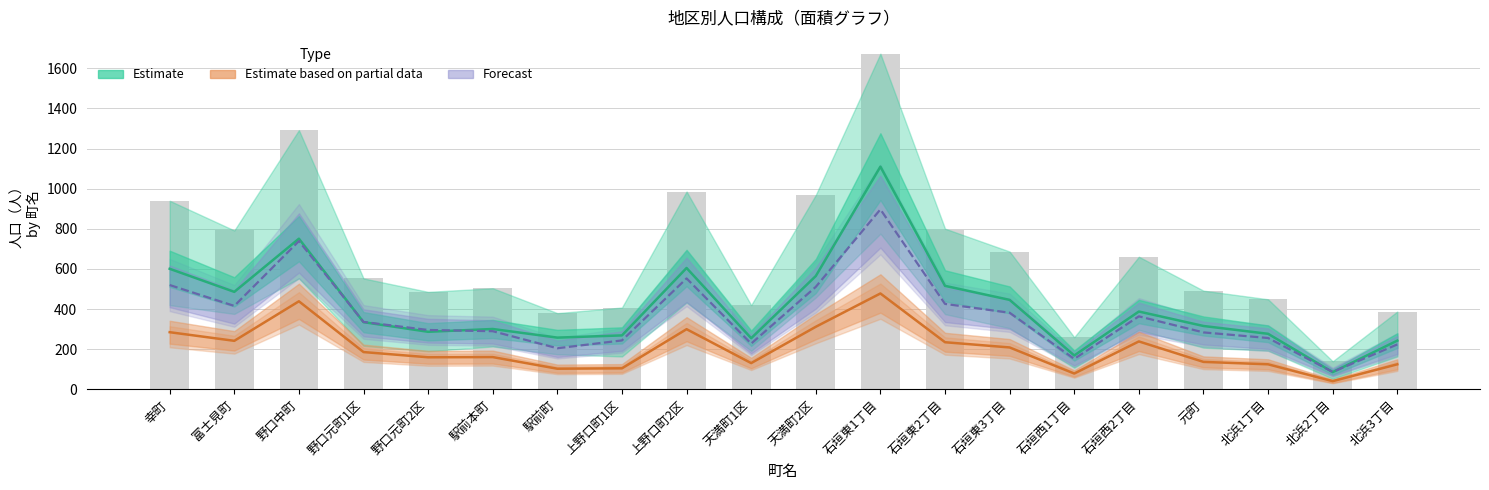

At which label does 男 first exceed 335?

幸町